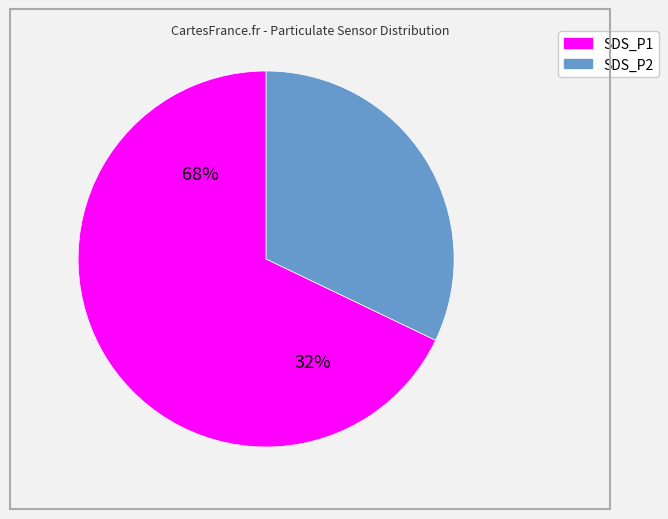

What is the largest slice in the pie chart?

SDS_P1